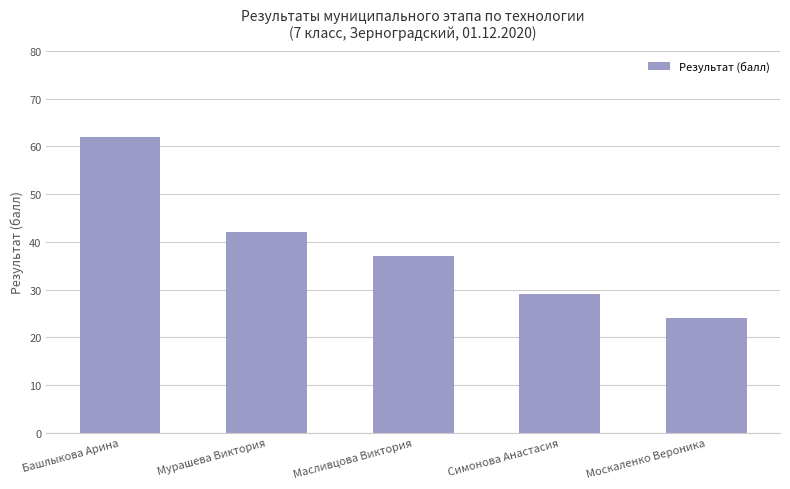

At which category does the chart reach its peak across all series?

Башлыкова Арина